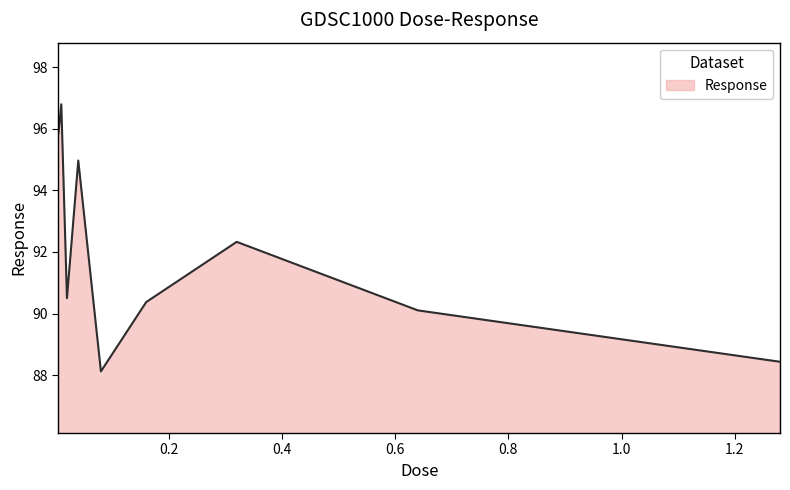

What is the maximum value shown in the chart?

96.8